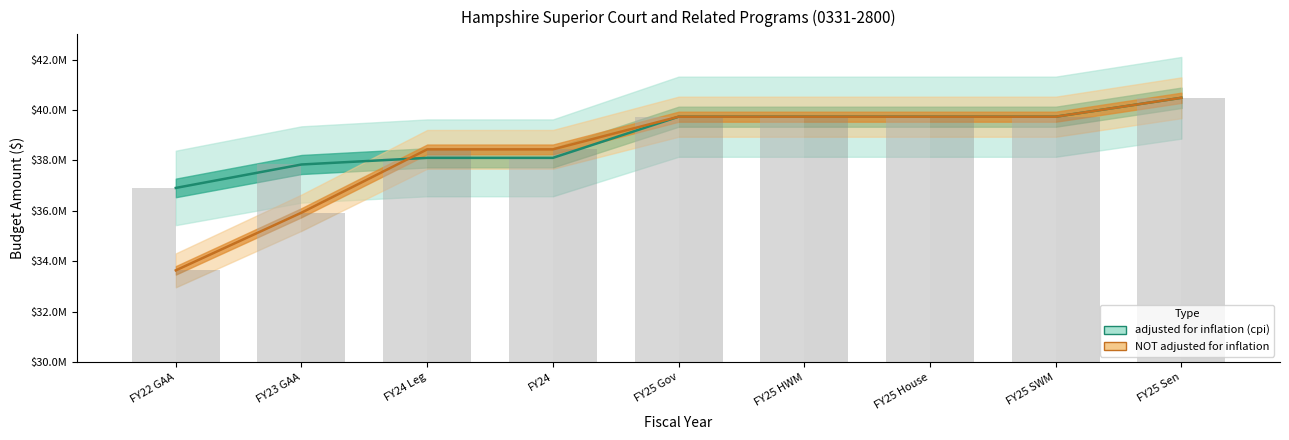

Reading left to right, list all the values displayed in this chart.

adjusted for inflation (cpi): FY22 GAA=36908473	FY23 GAA=37837842	FY24 Leg=38101127	FY24=38101127	FY25 Gov=39732753	FY25 HWM=39732752	FY25 House=39732752	FY25 SWM=39732752	FY25 Sen=40482752
NOT adjusted for inflation: FY22 GAA=33640028	FY23 GAA=35926900	FY24 Leg=38437953	FY24=38437953	FY25 Gov=39732753	FY25 HWM=39732752	FY25 House=39732752	FY25 SWM=39732752	FY25 Sen=40482752